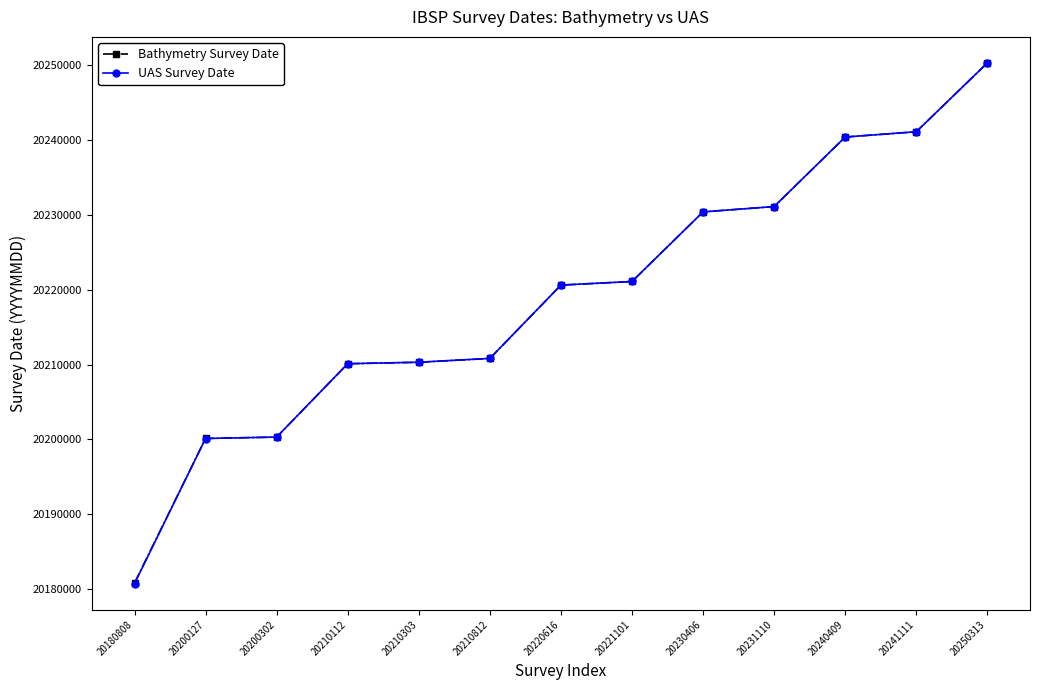

Between 20180808 and 20250313, which series saw the biggest shift?

UAS Survey Date